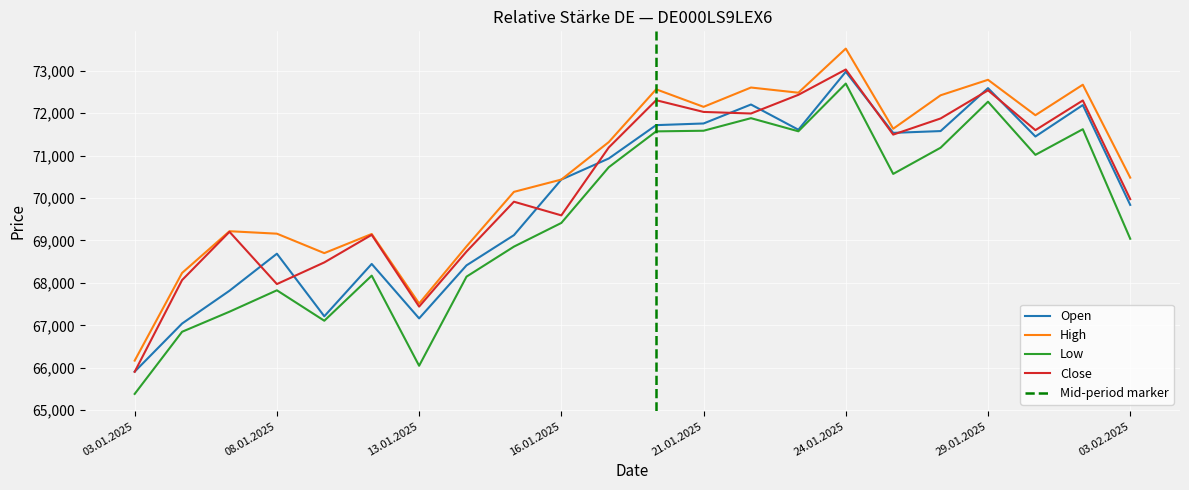

How many lines are shown in the chart?

4